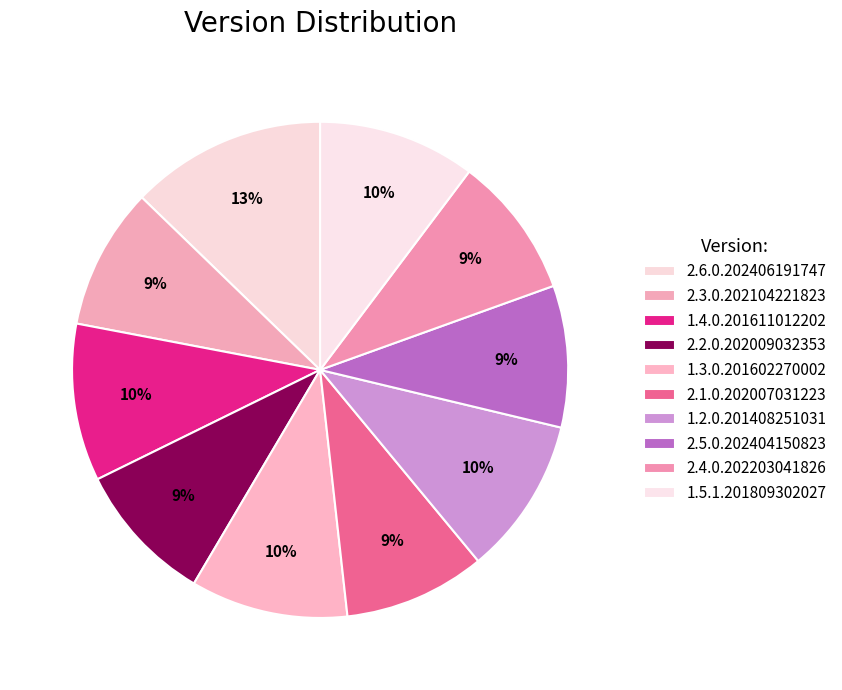

Which has a higher value, 1.4.0.201611012202 or 1.3.0.201602270002?

1.4.0.201611012202